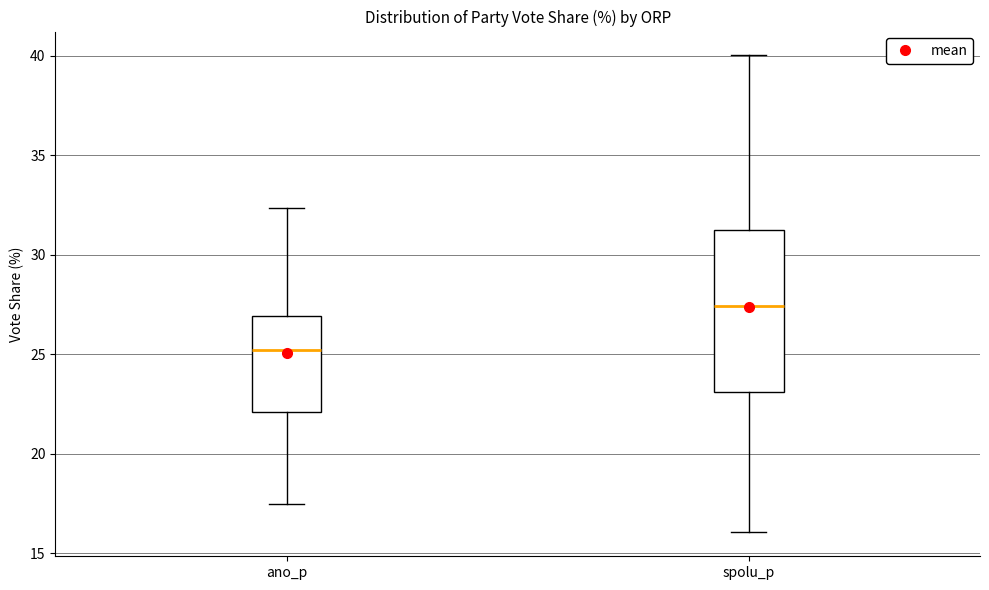

Which box is the tallest, from its lower edge to its upper edge?

spolu_p